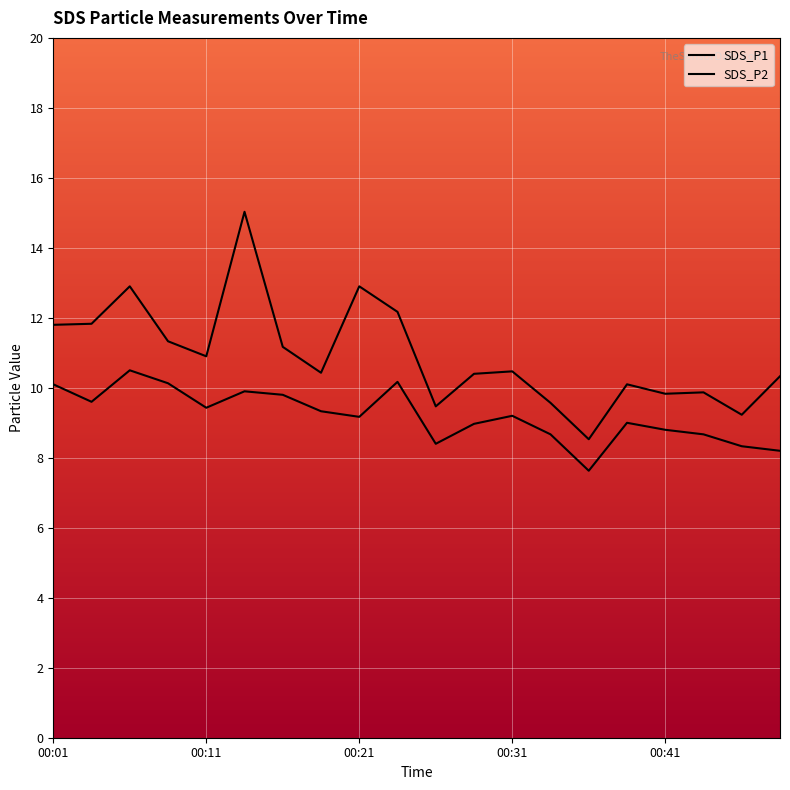

Which category has the lowest value in the SDS_P1 series?

00:36